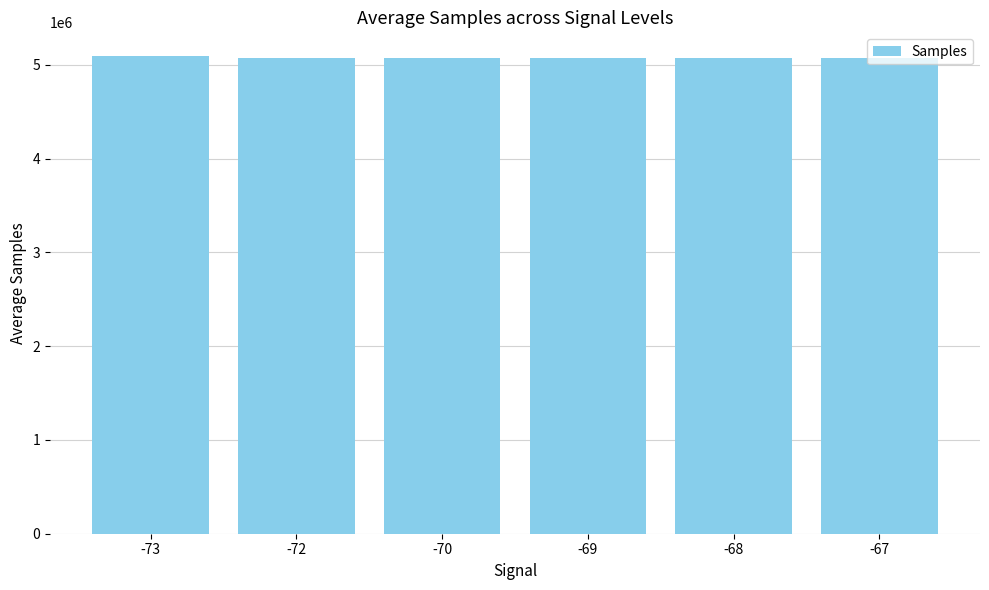

What is the value of the 4th bar from the left?

5073069.8